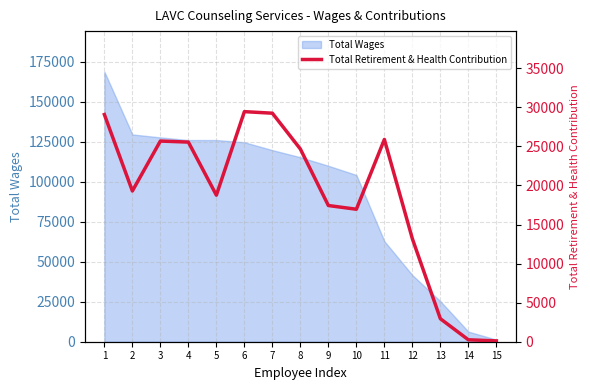

What is the difference between the values at 3 and 4?

135